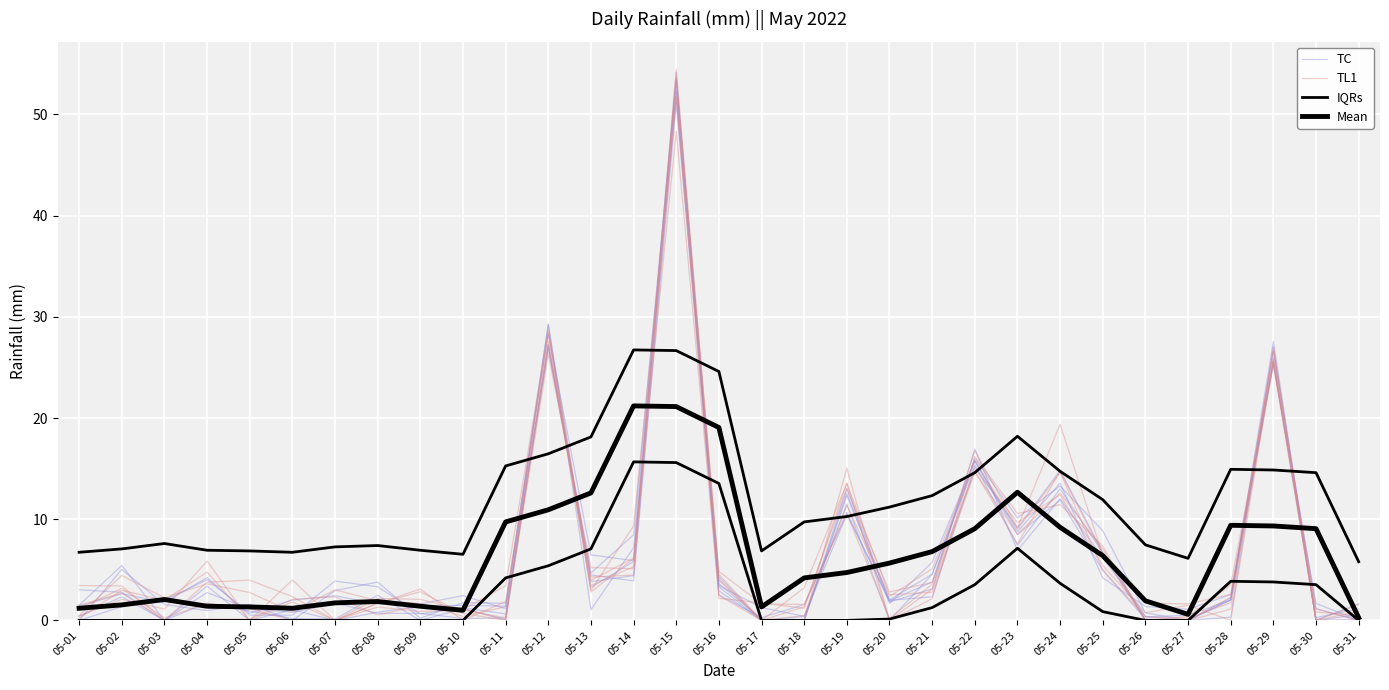

Reading right to left, list all the values displayed in this chart.

TC: 0.1	0.0	25.7	2.1	0.0	0.1	4.9	11.9	8.5	15.7	4.6	0.0	11.5	0.4	0.0	3.3	51.1	3.9	4.5	26.8	0.6	1.3	0.6	3.3	3.9	0.5	0.5	4.2	1.8	2.6	1.4
TL1: 0.0	1.1	25.9	2.6	1.6	1.7	6.5	19.4	9.2	16.8	3.6	0.2	10.5	1.6	1.6	4.8	53.7	4.5	4.3	27.6	0.0	1.2	1.5	0.5	2.3	2.1	0.1	0.1	0.0	2.7	1.5
IQRs: 5.8	14.6	14.9	14.9	6.1	7.5	11.9	14.7	18.2	14.6	12.3	11.2	10.3	9.7	6.9	24.6	26.7	26.7	18.1	16.5	15.3	6.5	6.9	7.4	7.3	6.7	6.9	6.9	7.6	7.1	6.7
Mean: 0.3	9.1	9.3	9.4	0.6	1.9	6.4	9.2	12.7	9.1	6.8	5.7	4.7	4.2	1.3	19.1	21.1	21.2	12.6	10.9	9.7	1.0	1.4	1.9	1.7	1.2	1.3	1.4	2.1	1.5	1.2